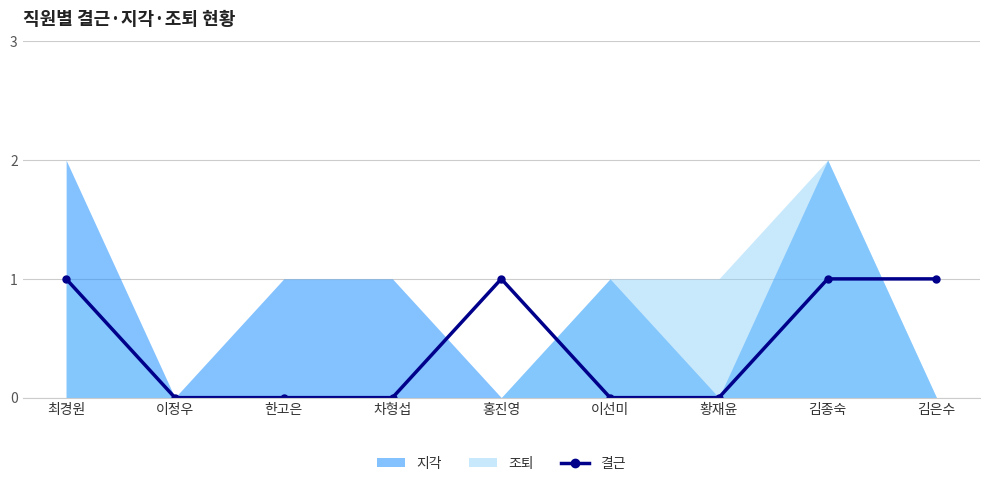

Which label corresponds to the largest value in the chart?

최경원